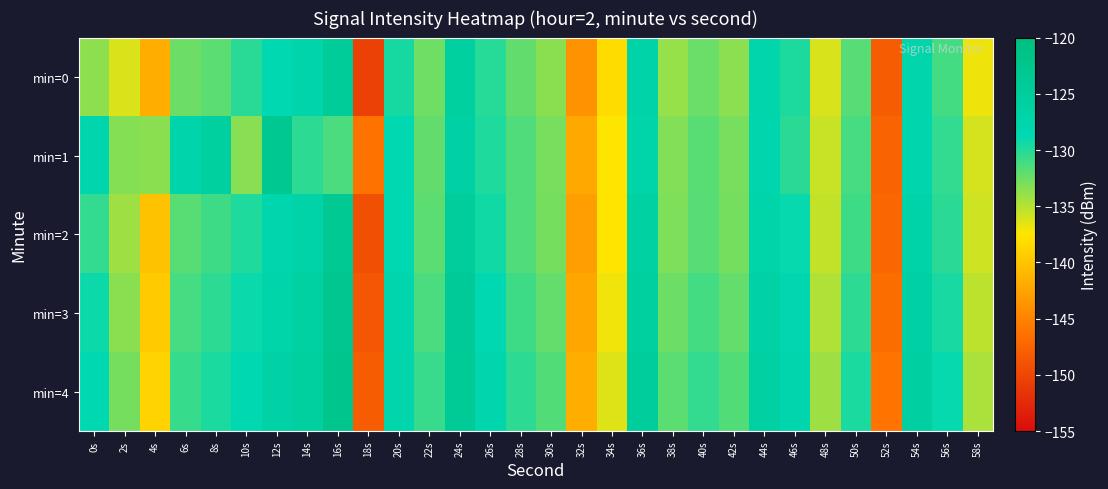

At 22s, list the series in order from largest to smallest.

min=4, min=3, min=2, min=1, min=0